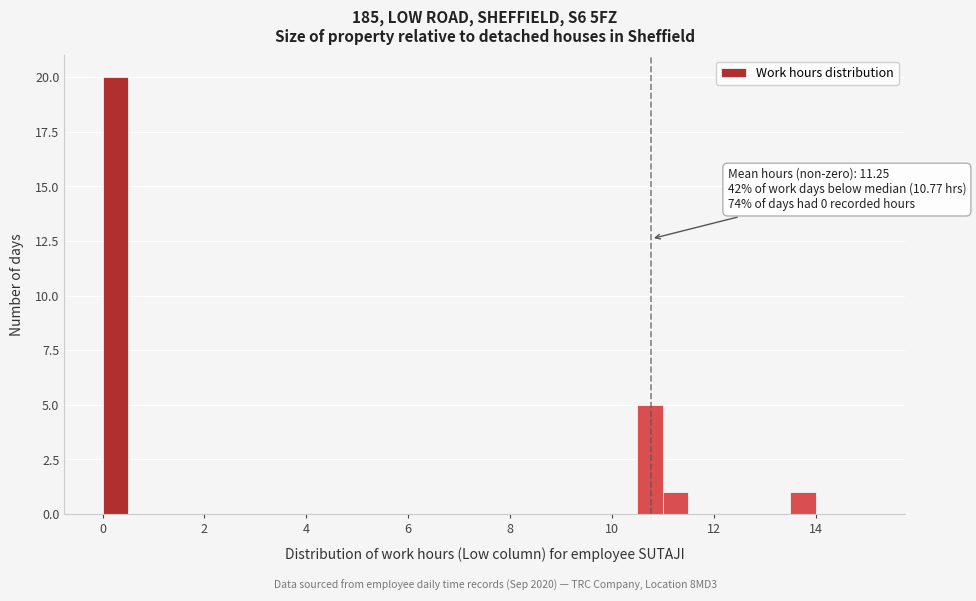

Read against the x-axis, roughly where is the centre of the tallest bar?

0.2